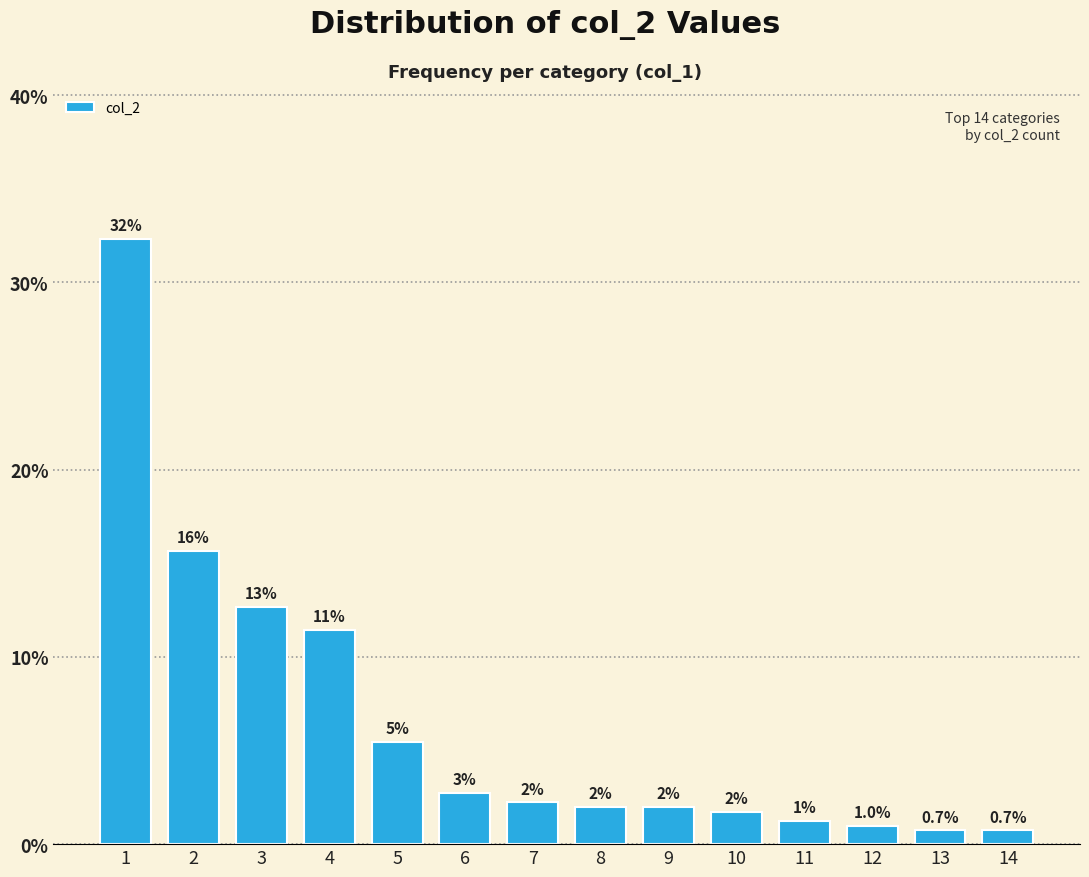

Which has a higher value, 4 or 6?

4